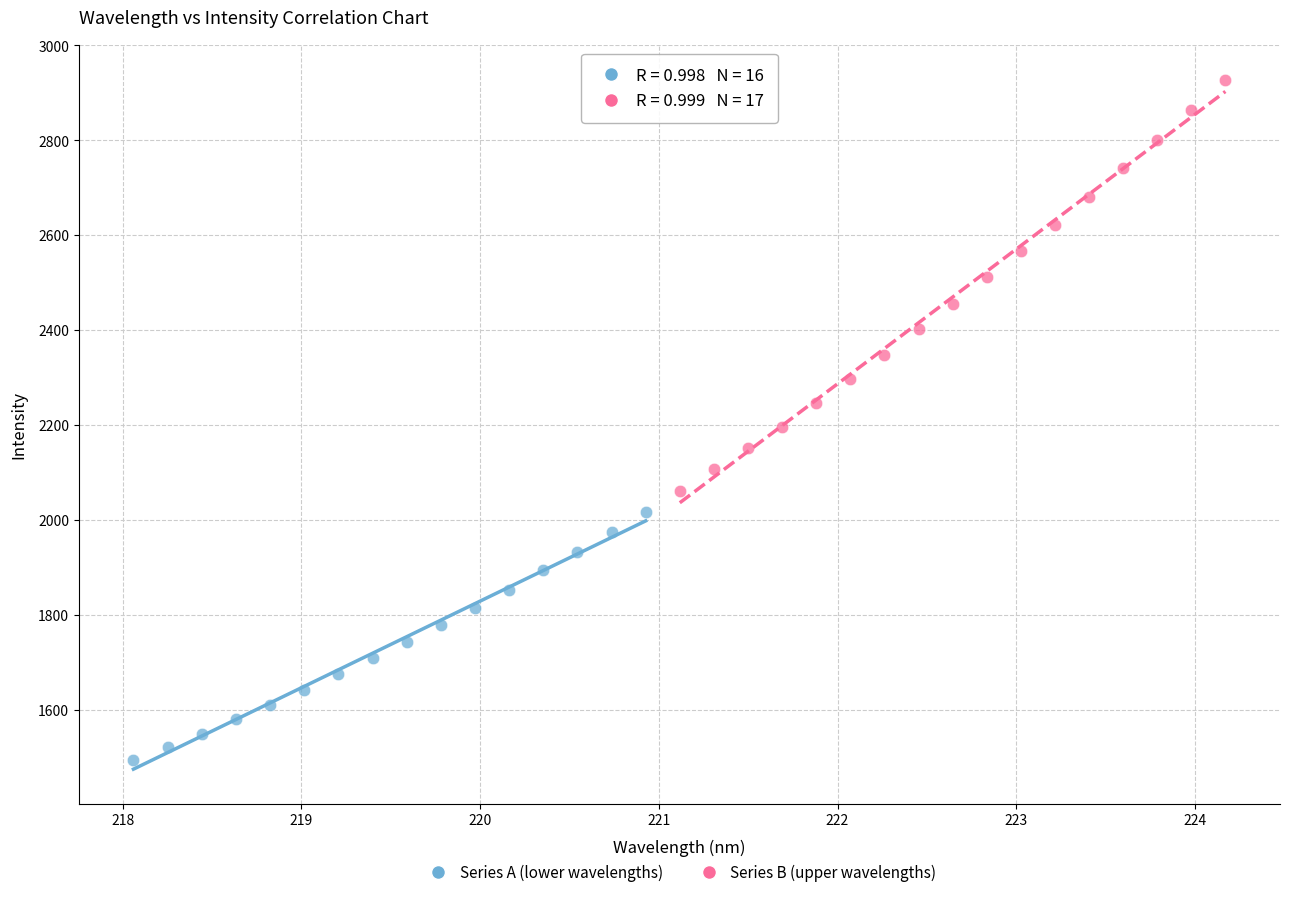

Which series reaches the maximum Y coordinate?

Series B (upper wavelengths)